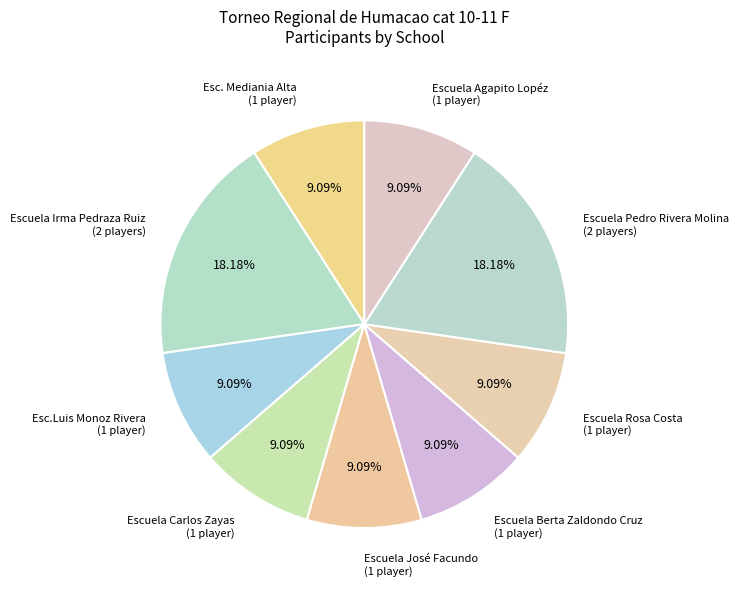

Is Escuela Carlos Zayas the majority of the pie?

No